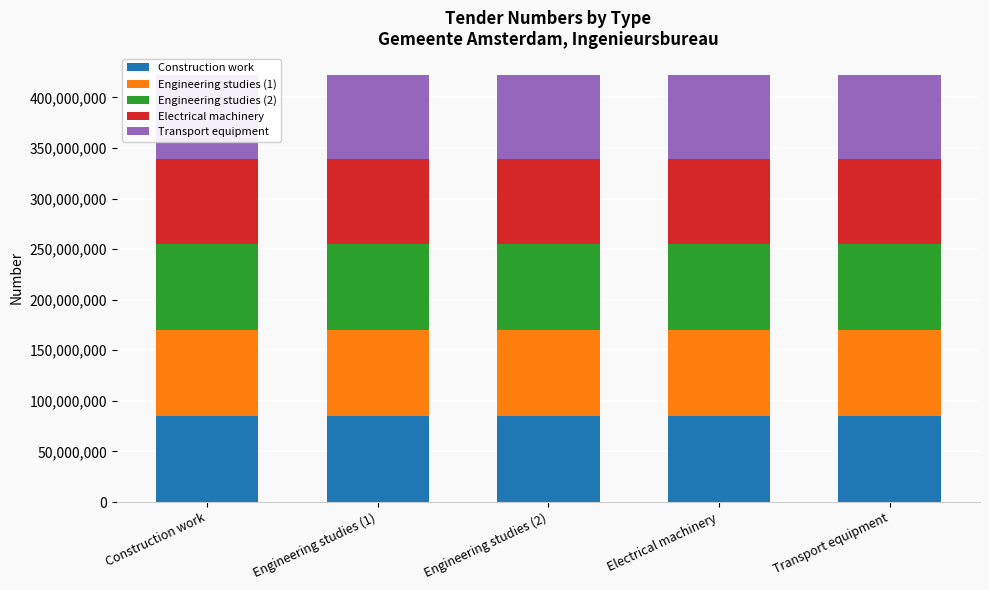

What is the difference between the highest and lowest values at Engineering studies (1)?

1779471